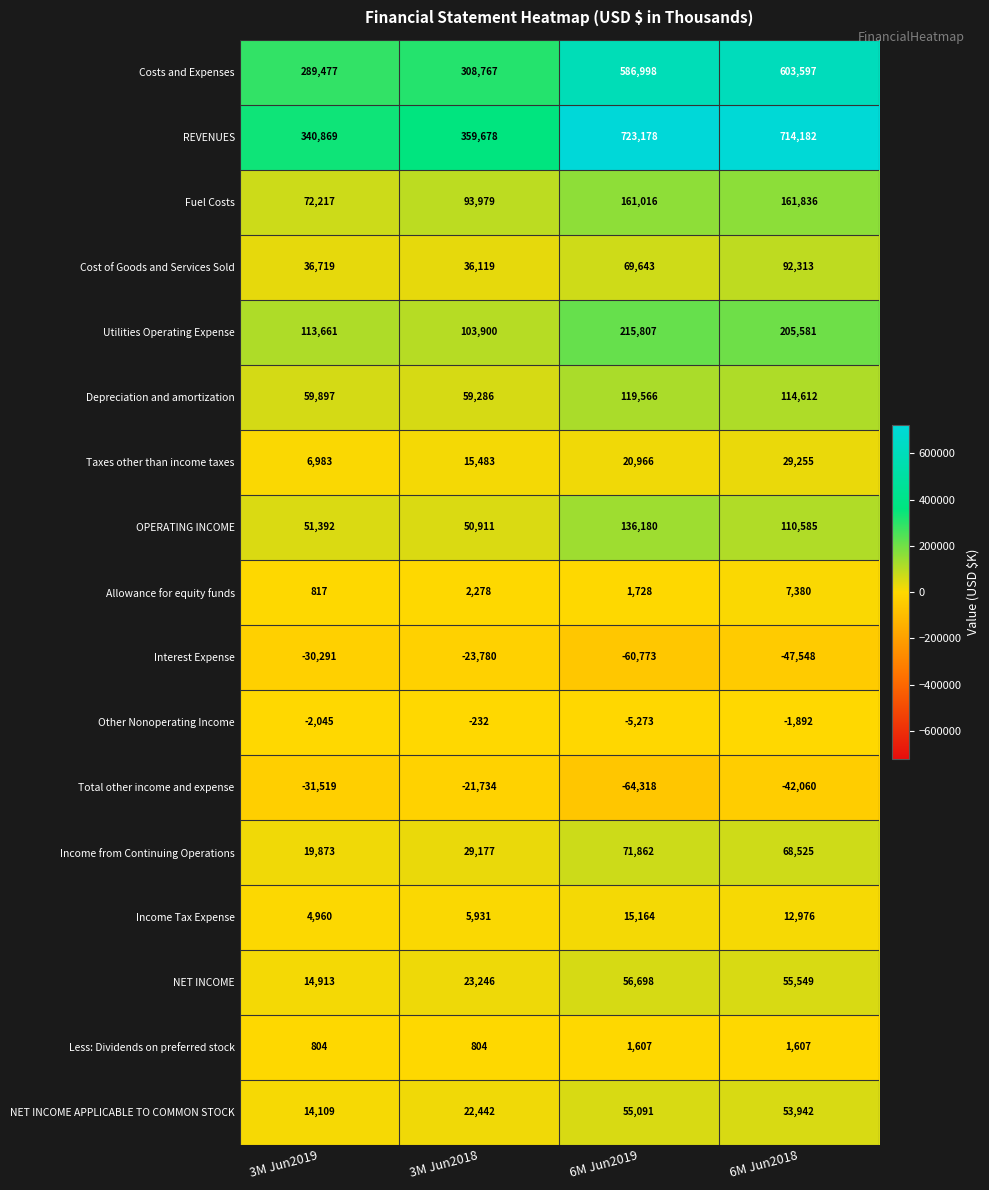

What is the spread (max minus min) of values at 3M Jun2019?

372388